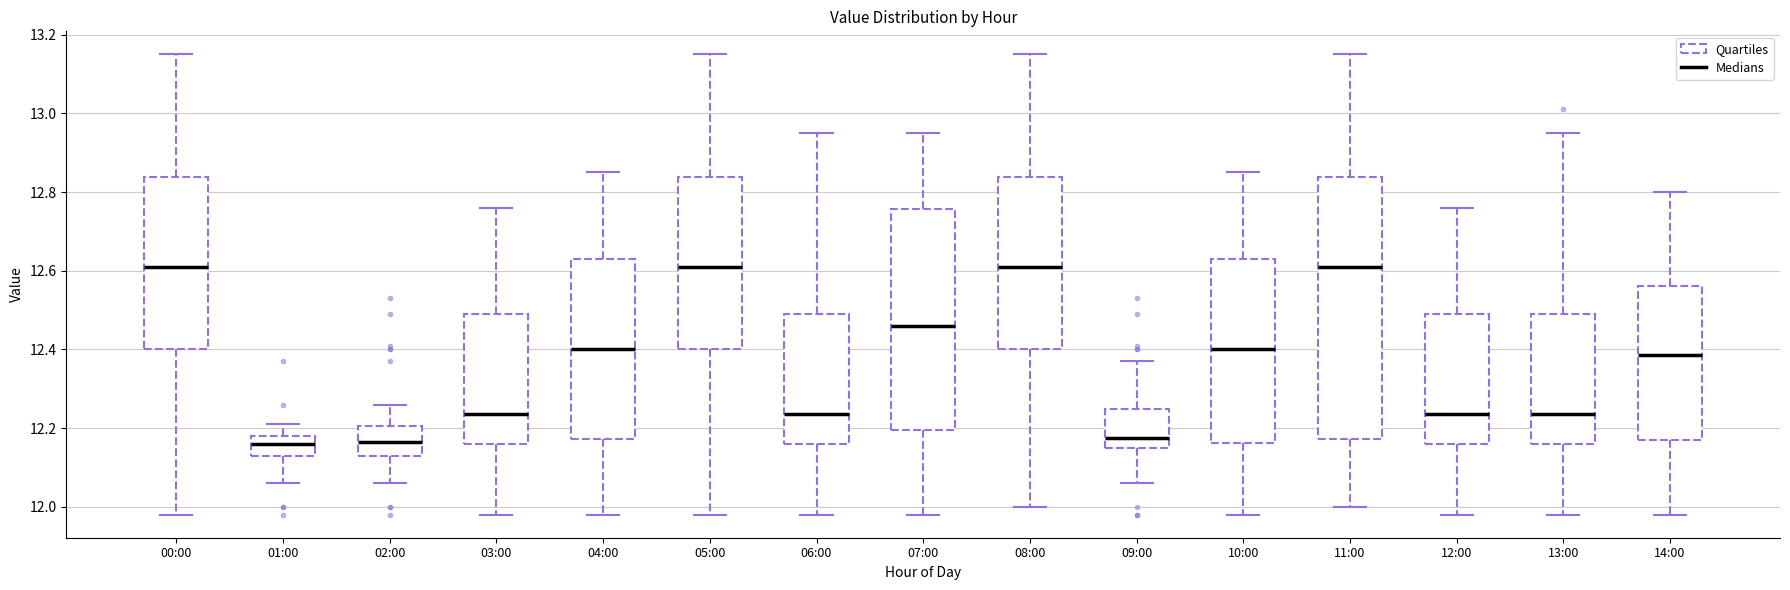

Comparing the boxes themselves (not the whiskers), which one is the tallest?

11:00